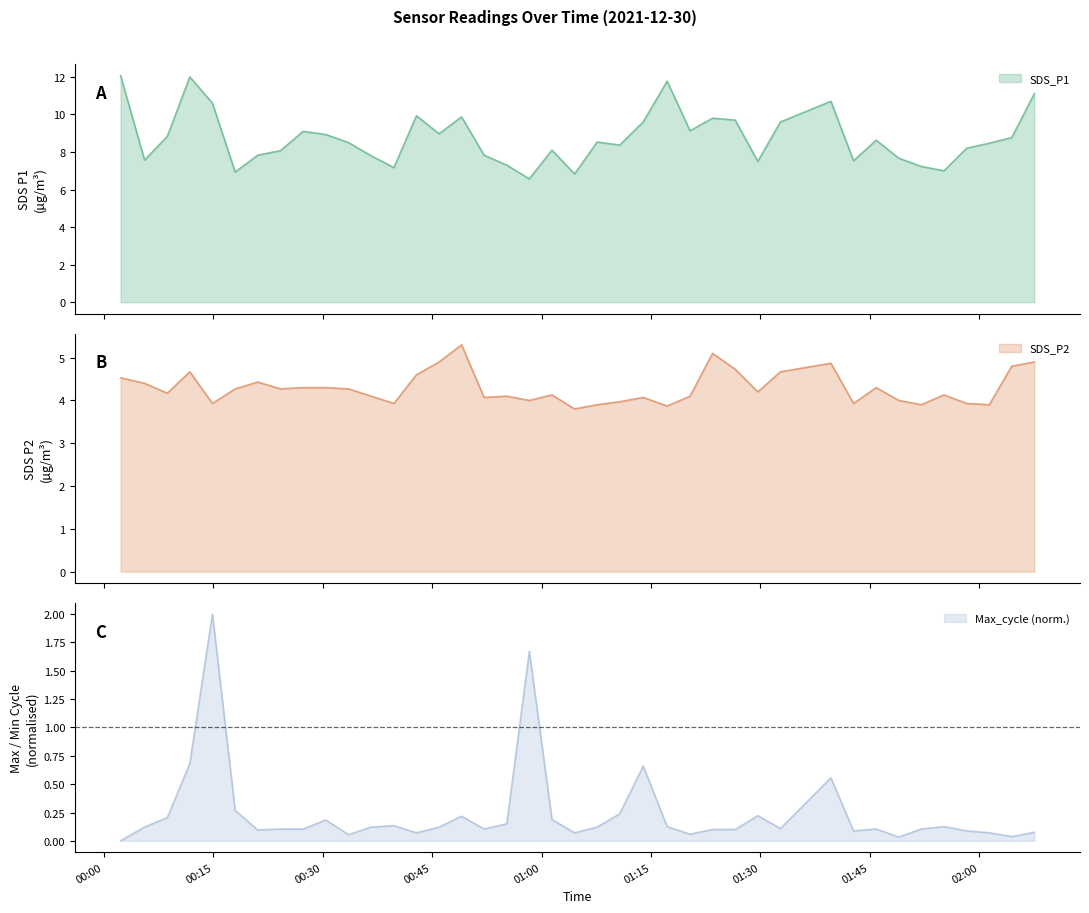

True or false: Max_cycle and SDS_P2 intersect in this chart.

False